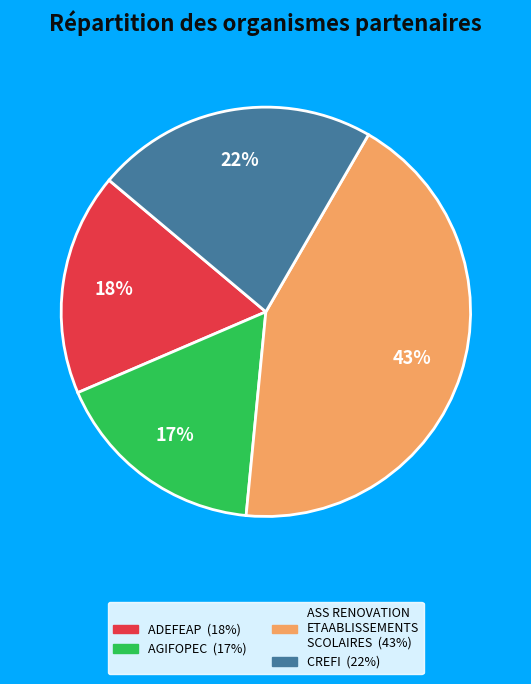

Which slice is the smallest?

AGIFOPEC